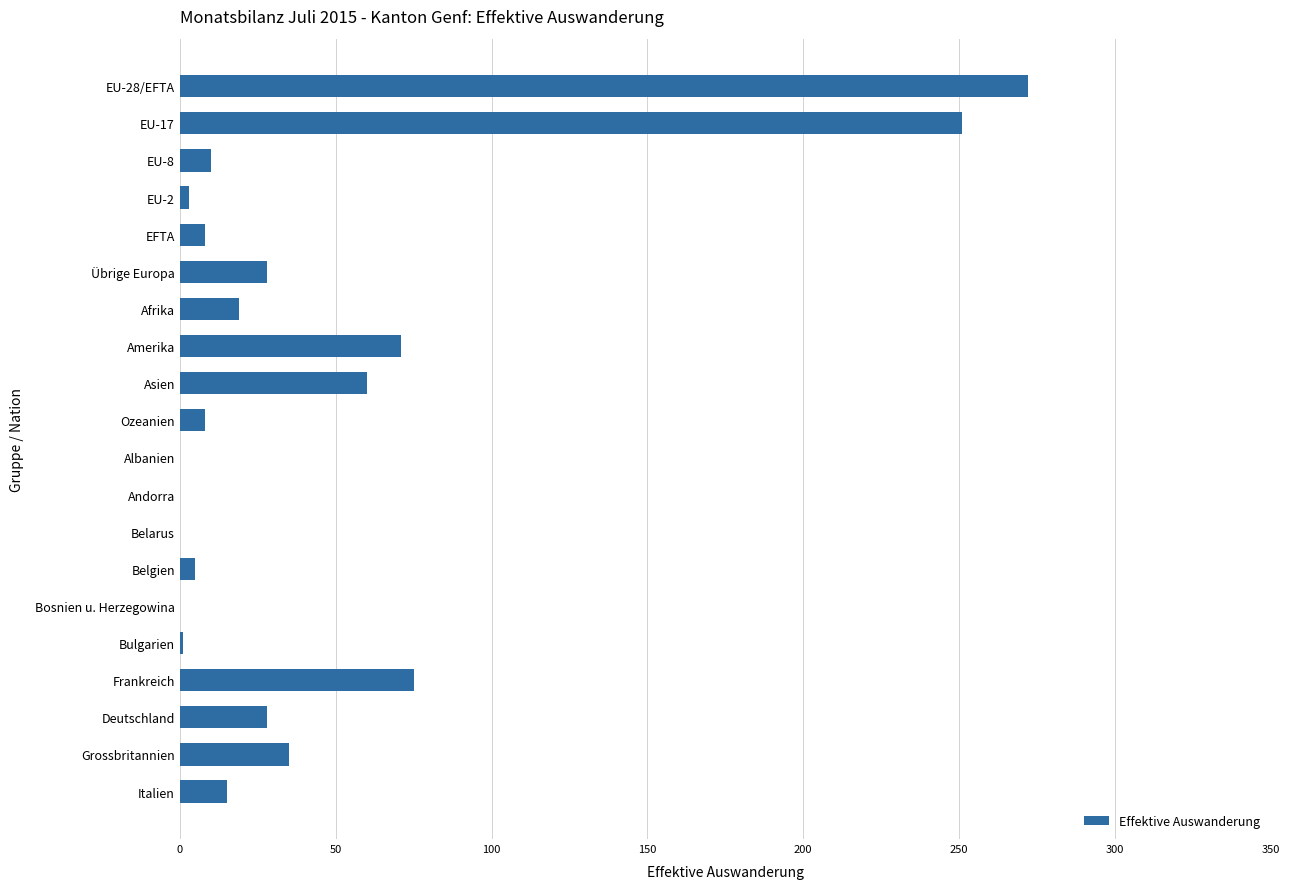

Count the number of categories in the chart.

20